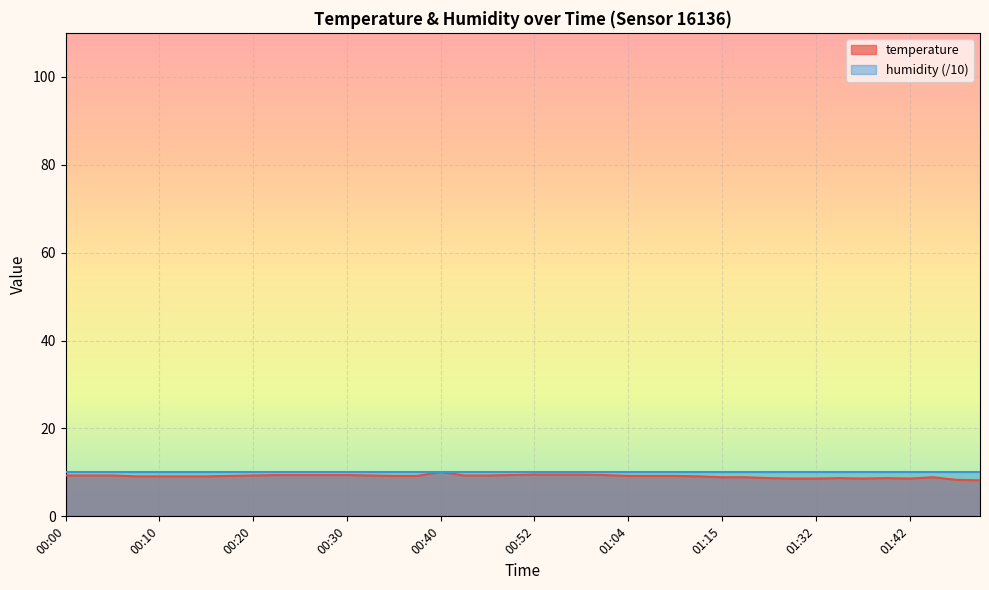

True or false: temperature has a value of 9.2 at 01:04.

True